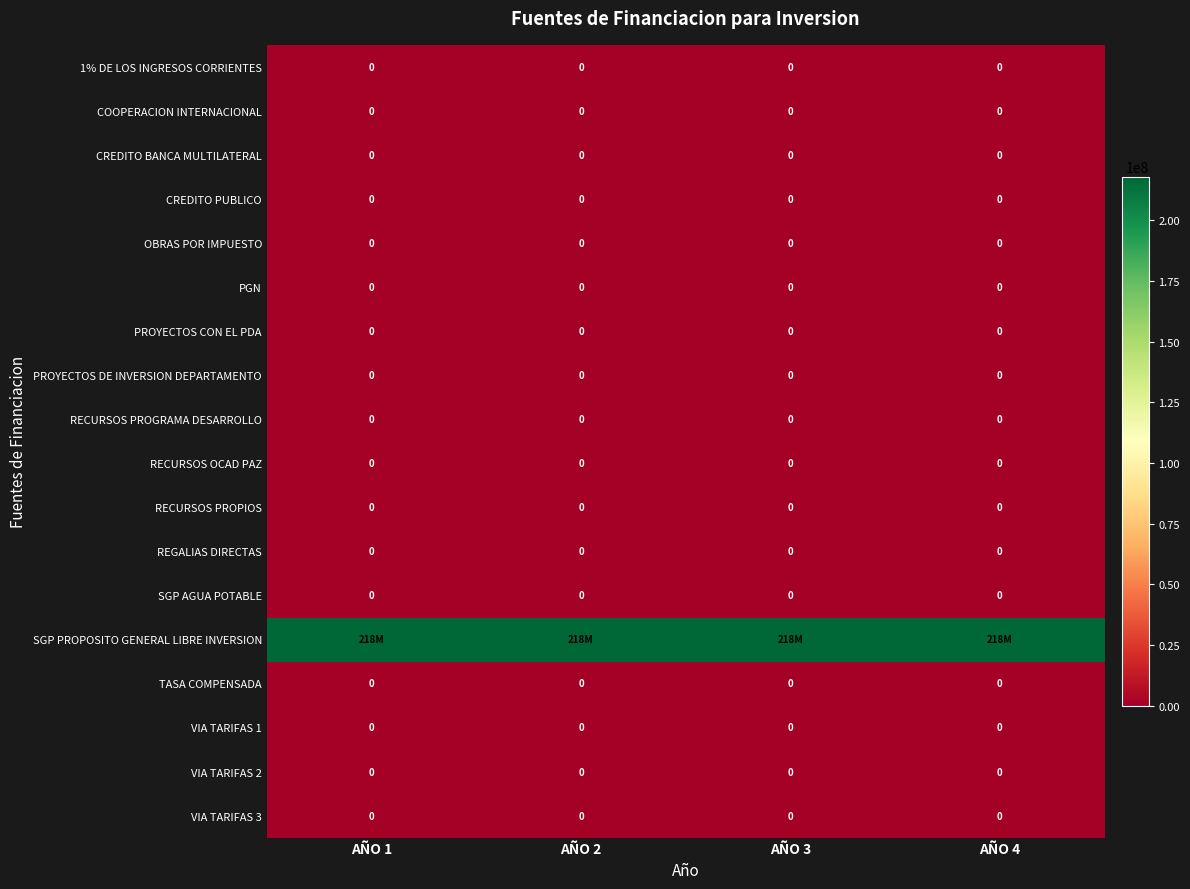

True or false: CREDITO BANCA MULTILATERAL has a value of 0 at AÑO 2.

True